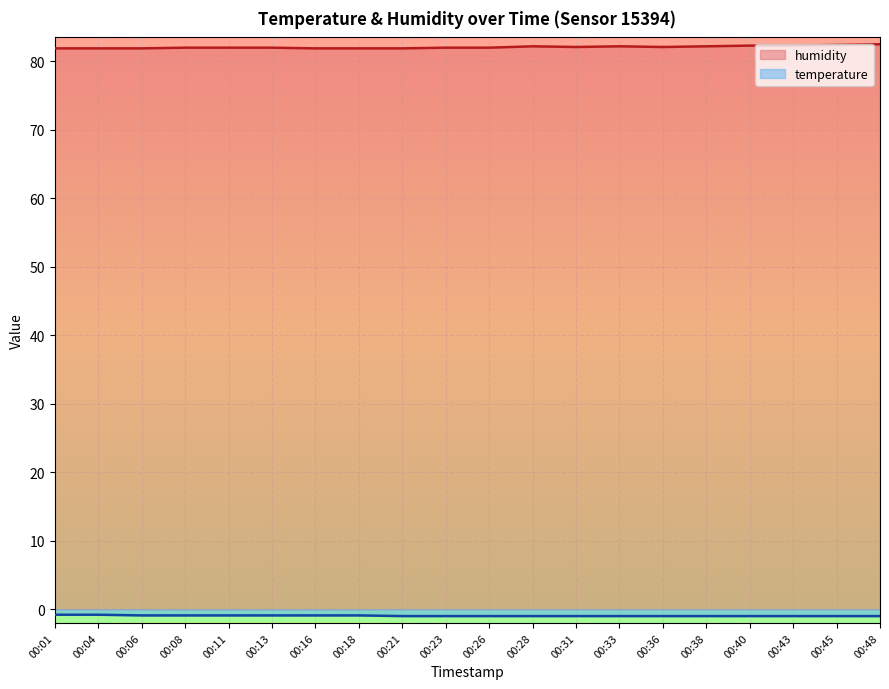

Reading left to right, list all the values displayed in this chart.

temperature: 00:01=-0.8	00:04=-0.8	00:06=-0.9	00:08=-0.9	00:11=-0.9	00:13=-0.9	00:16=-0.9	00:18=-0.9	00:21=-1.0	00:23=-1.0	00:26=-1.0	00:28=-1.0	00:31=-1.0	00:33=-1.0	00:36=-1.0	00:38=-1.0	00:40=-1.0	00:43=-1.0	00:45=-1.0	00:48=-1.0
humidity: 00:01=81.9	00:04=81.9	00:06=81.9	00:08=82.0	00:11=82.0	00:13=82.0	00:16=81.9	00:18=81.9	00:21=81.9	00:23=82.0	00:26=82.0	00:28=82.2	00:31=82.1	00:33=82.2	00:36=82.1	00:38=82.2	00:40=82.3	00:43=82.3	00:45=82.4	00:48=82.5